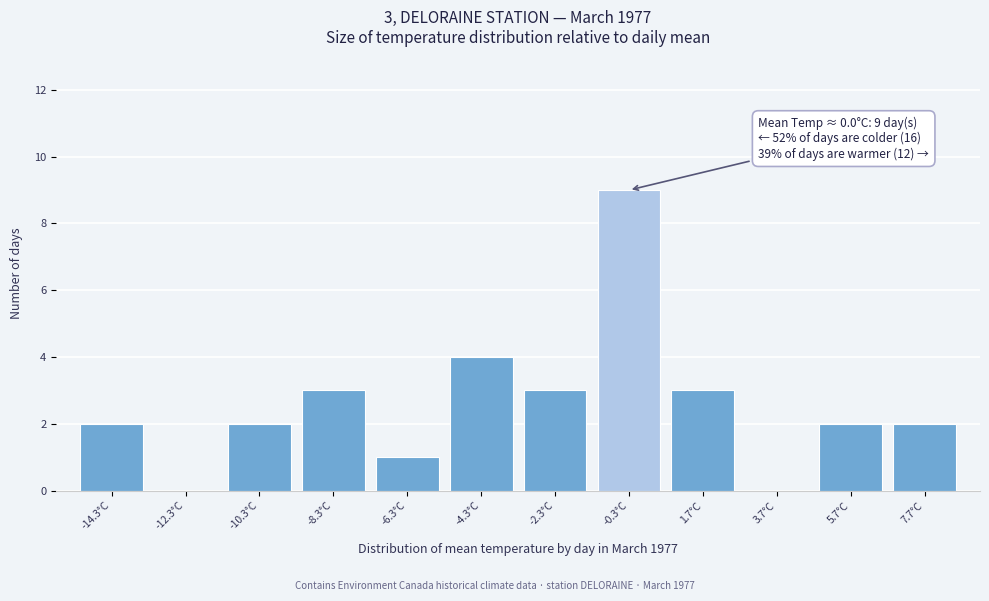

Reading right to left, what are all the values shown in this chart?

7.7°C=2	5.7°C=2	3.7°C=0	1.7°C=3	-0.3°C=9	-2.3°C=3	-4.3°C=4	-6.3°C=1	-8.3°C=3	-10.3°C=2	-12.3°C=0	-14.3°C=2